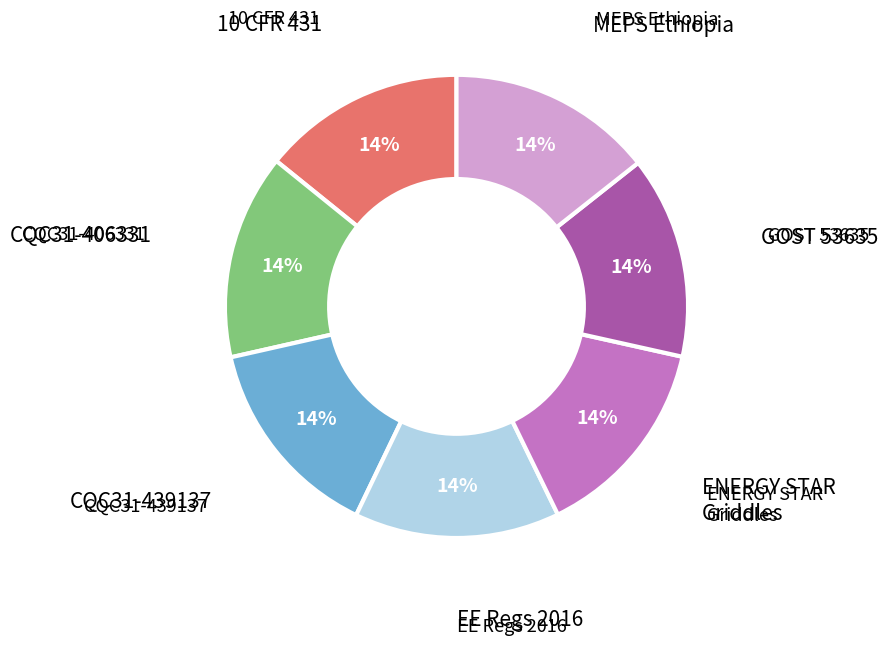

Is there any slice that represents more than half of the pie?

No